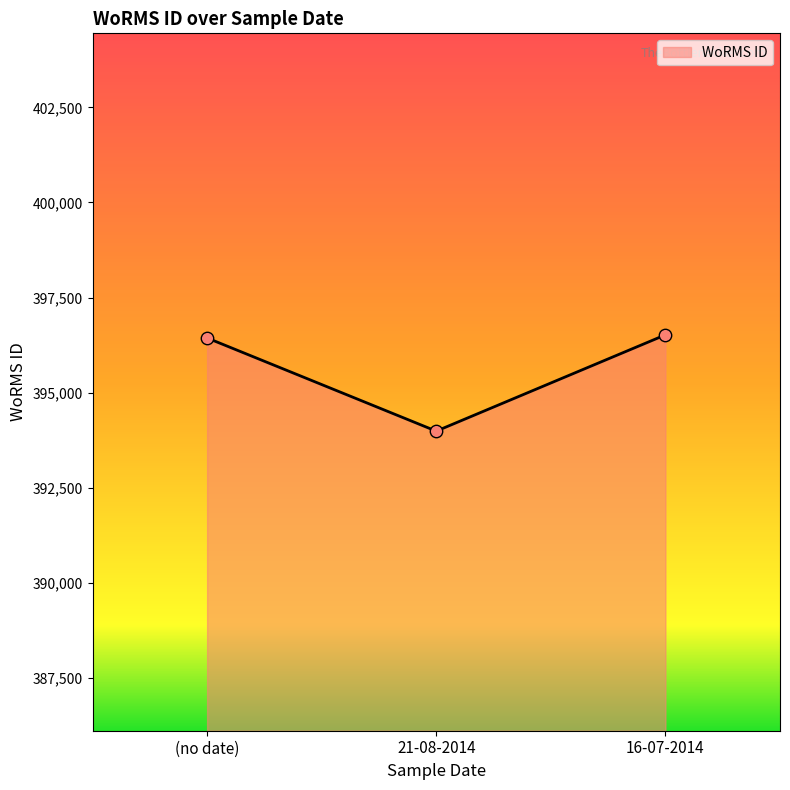

What is the ratio of the value at (no date) to the value at 21-08-2014?

1.0